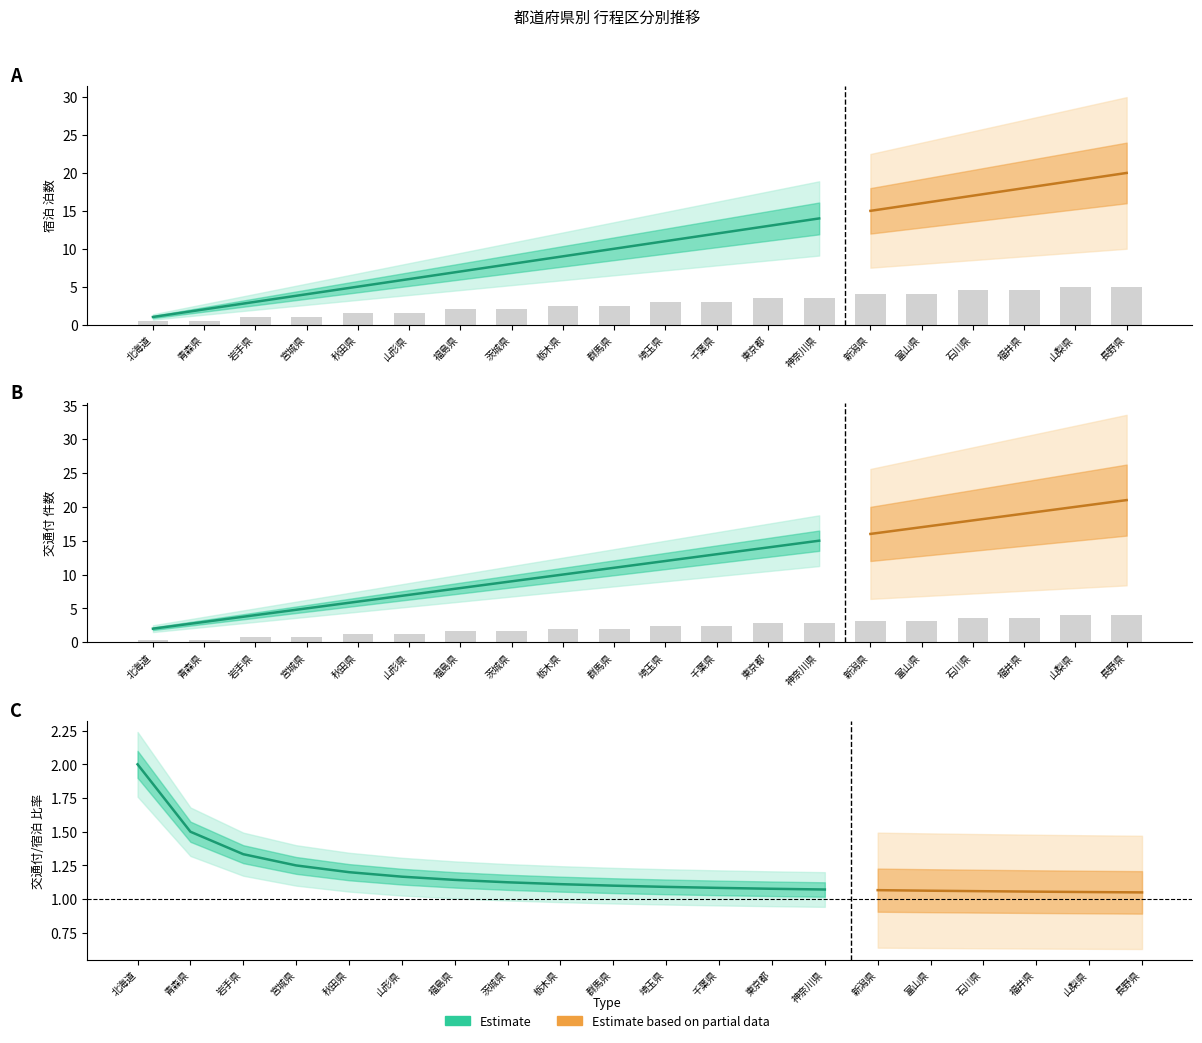

How many data points in 交通付 are above 2?

10